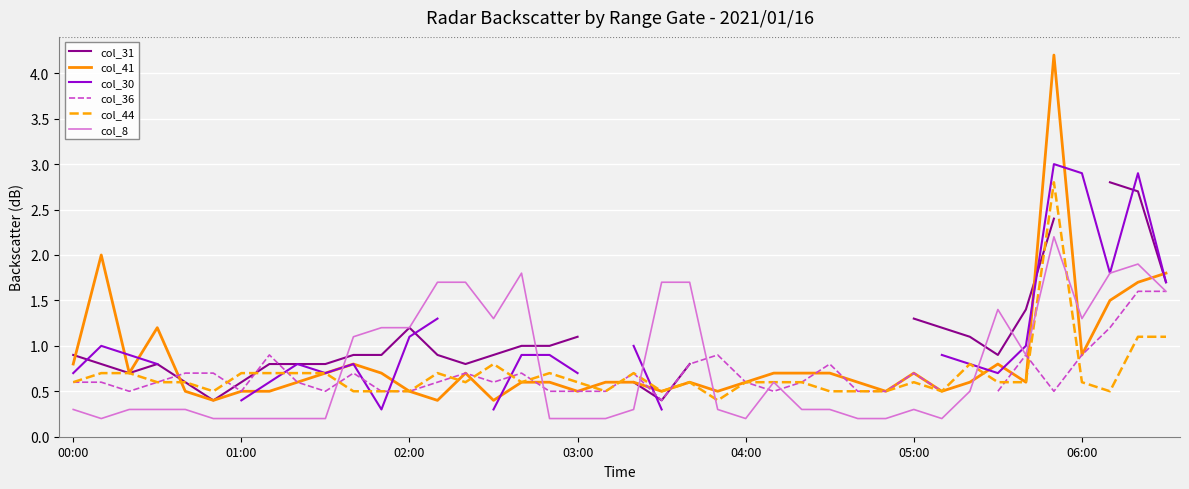

What is the lowest value of the col_44 series?

0.4